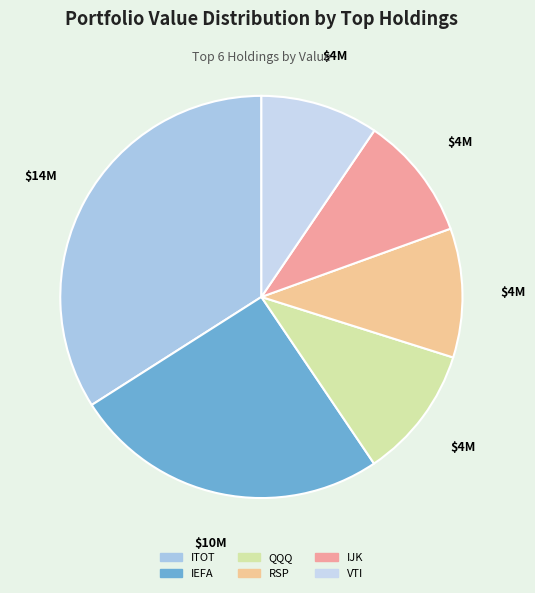

Combined, what portion of the pie is QQQ and VTI?

20.2%